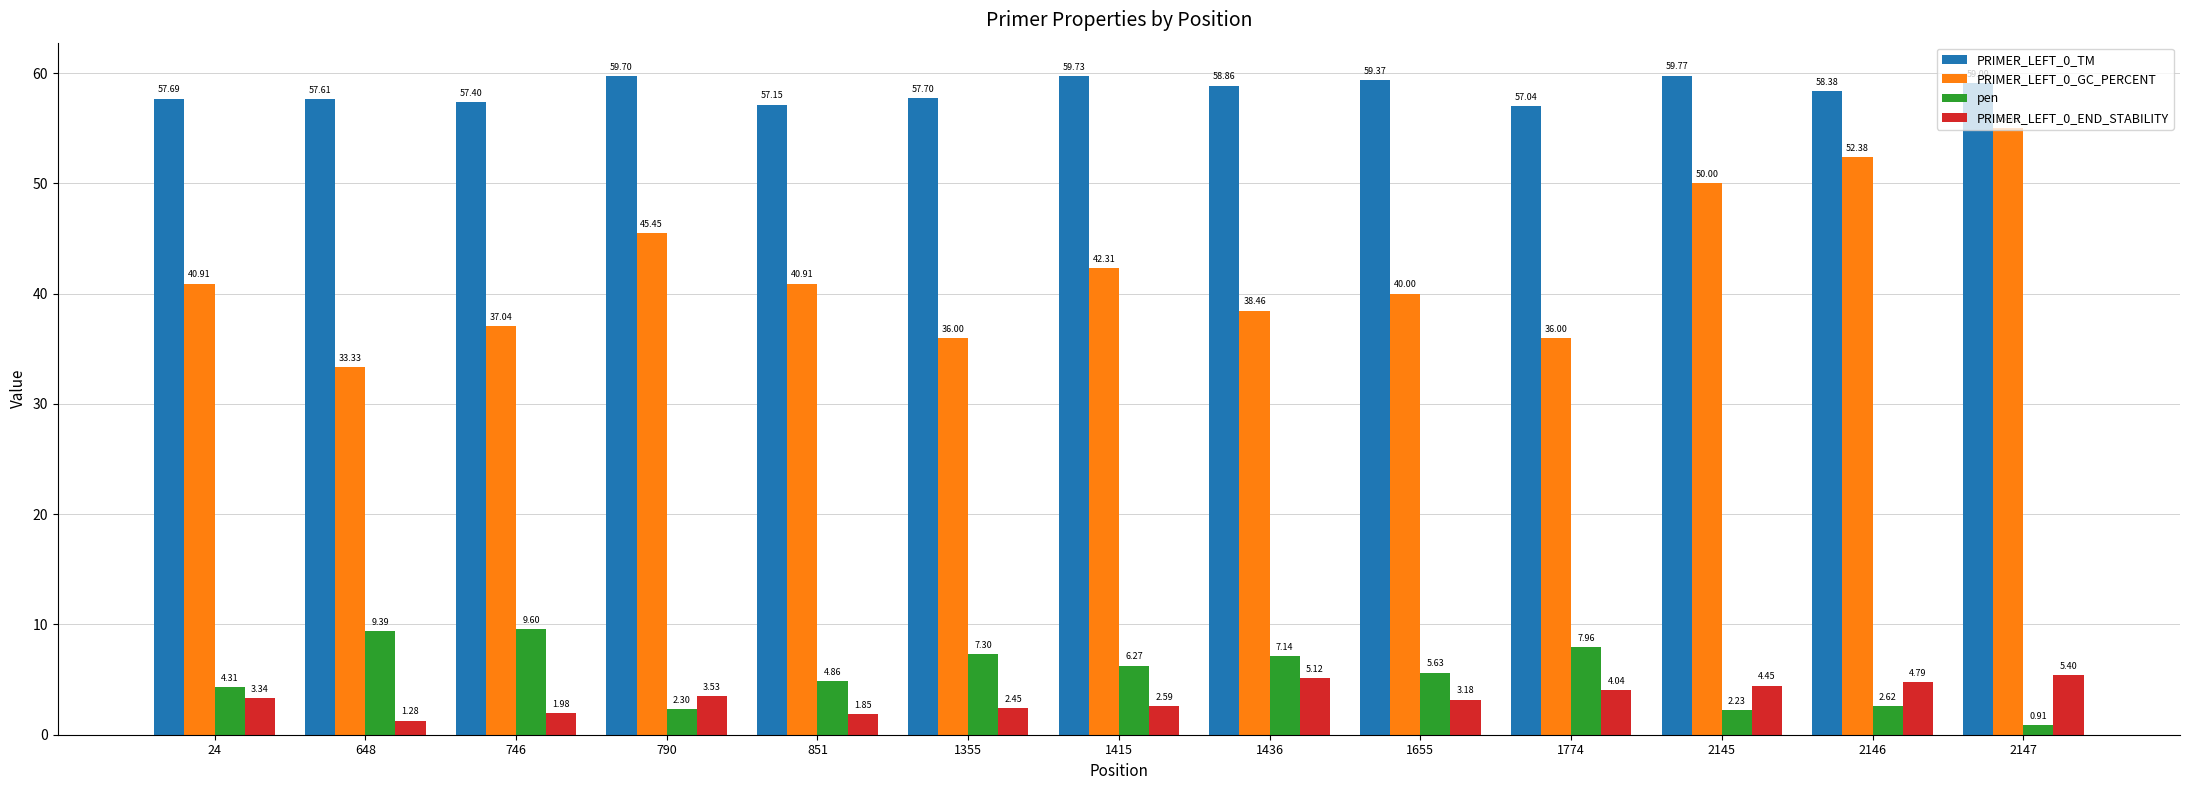

Which series has the largest total across all categories?

PRIMER_LEFT_0_TM